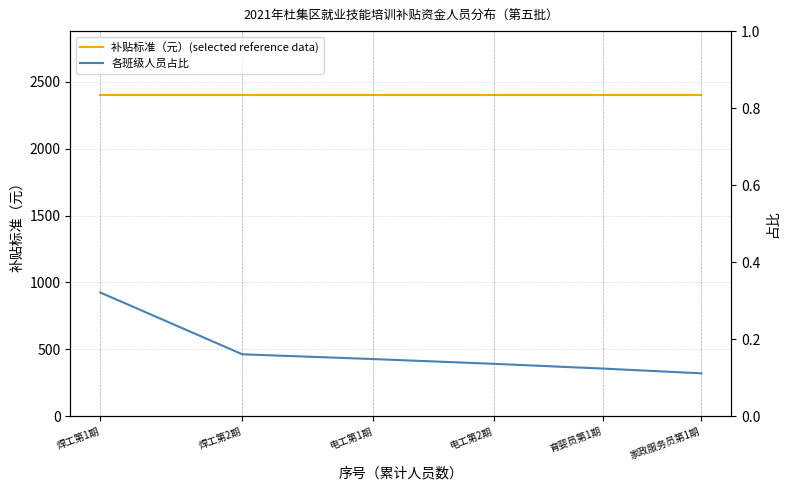

True or false: 补贴标准（元）(selected reference data) has a value of 4121.2 at 焊工第2期.

False